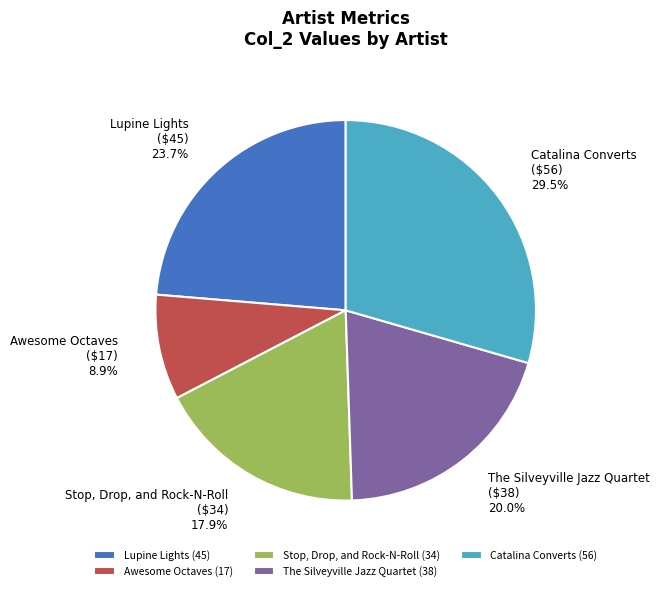

Does Catalina Converts represent more than half of the total?

No